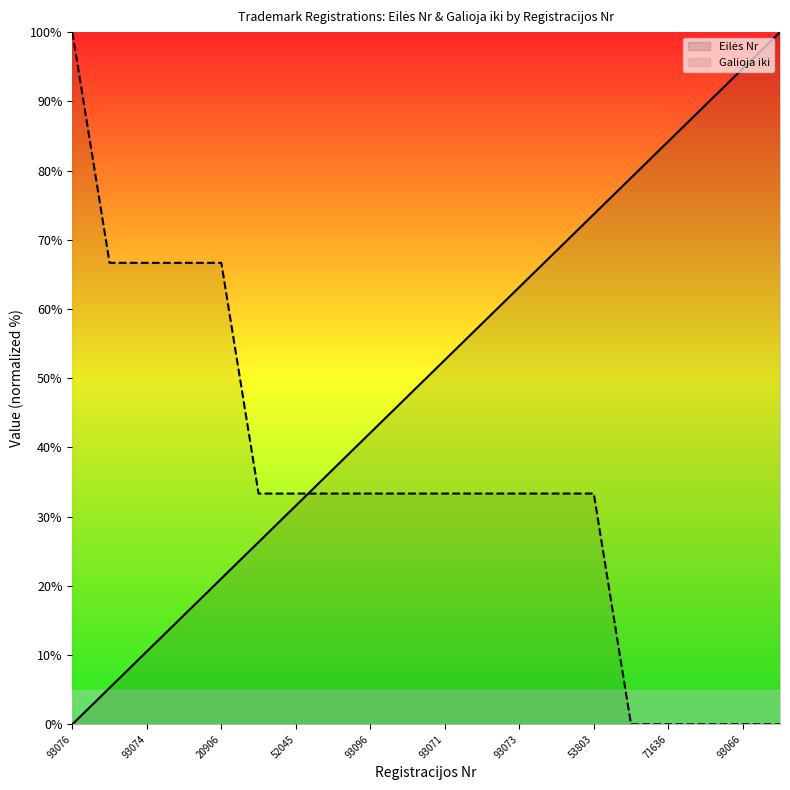

What is the value of the Galioja iki point at the 15th from the left?

33.3